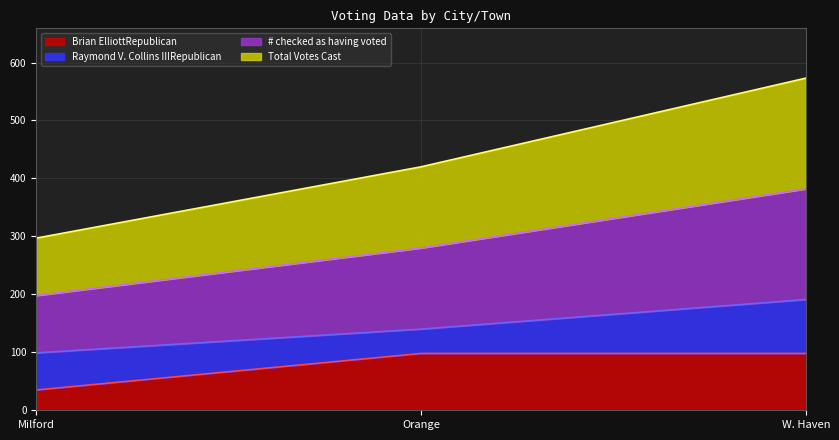

Does the chart display data point markers on the line(s)?

No